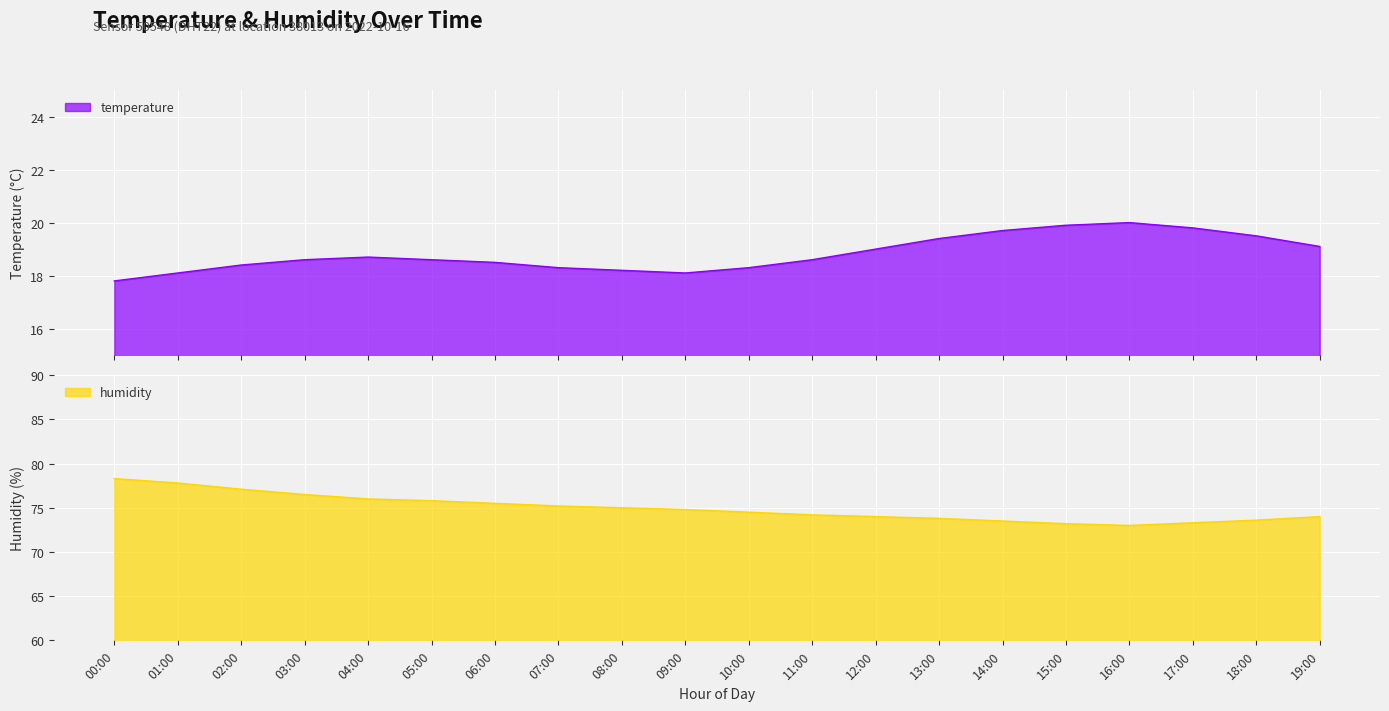

The temperature series shows 7.0 at 11:00. True or false?

False